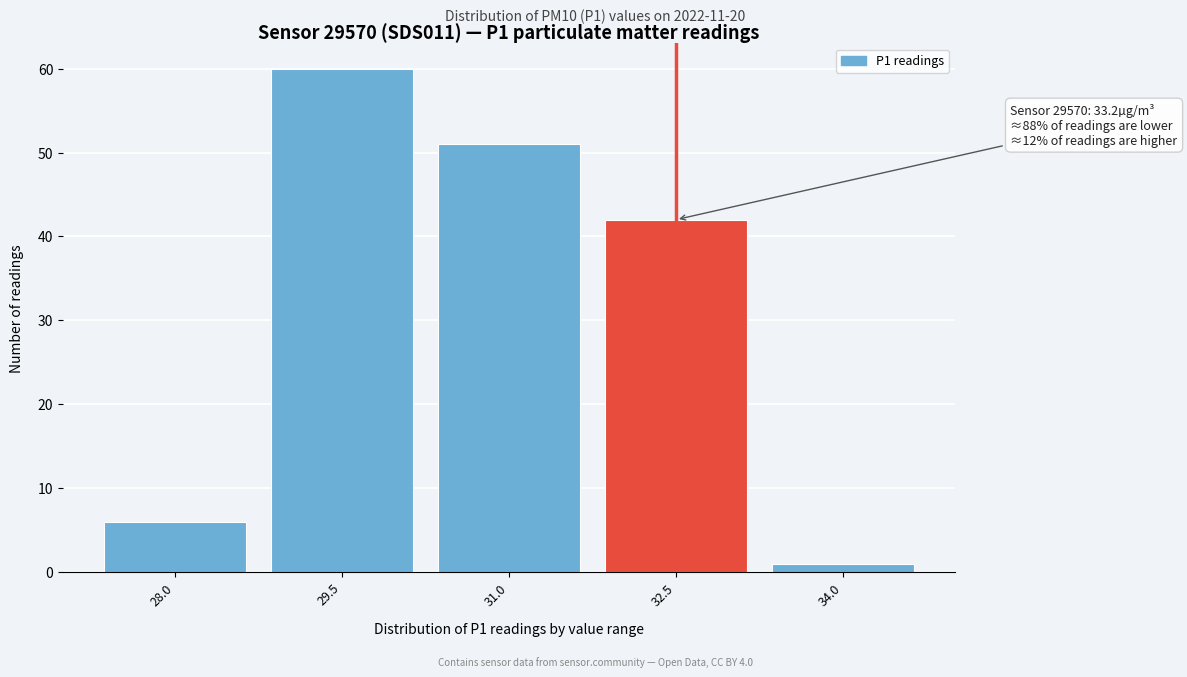

Reading right to left, list all the values displayed in this chart.

1	42	51	60	6